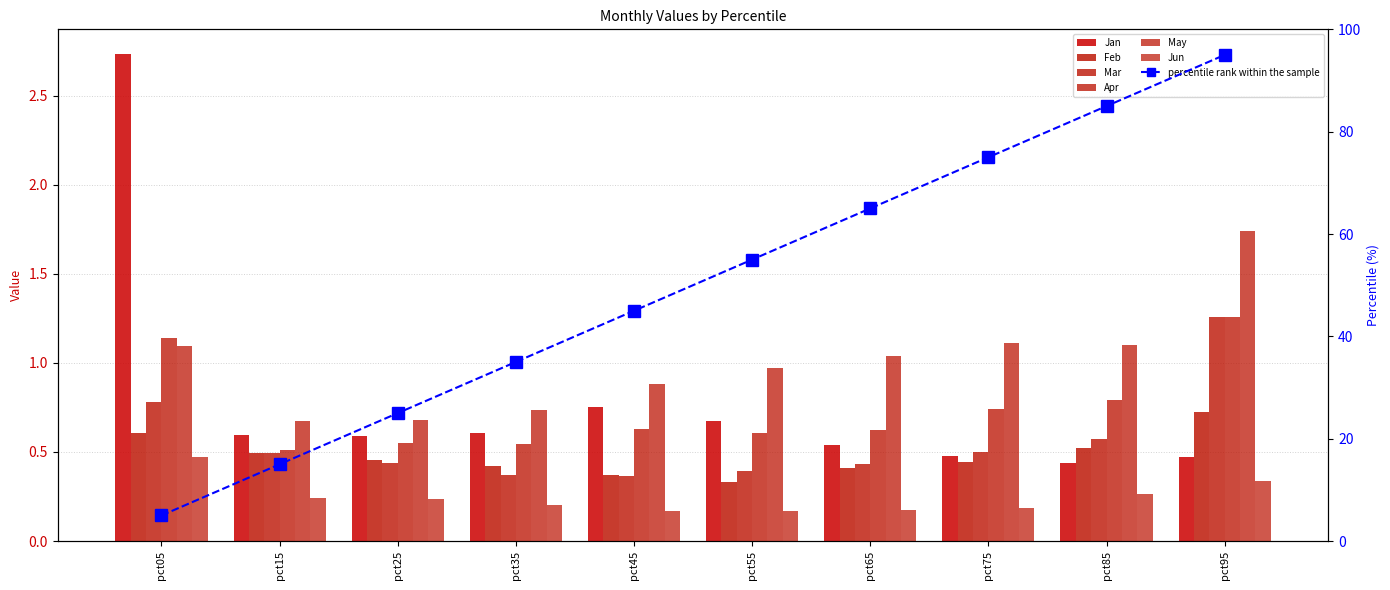

The Jan series shows 0.6 at pct25. True or false?

True